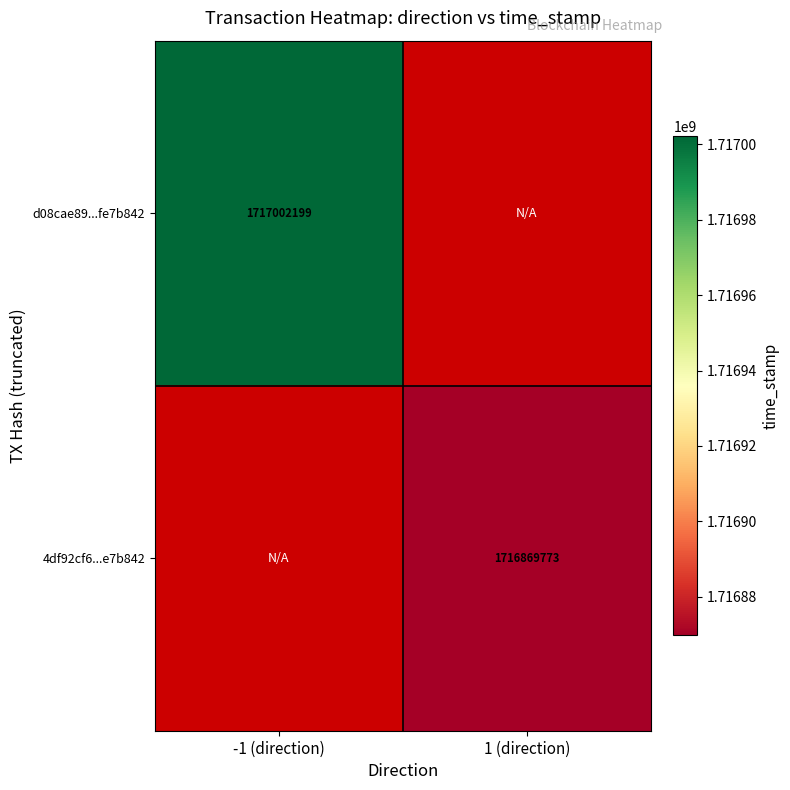

True or false: d08cae89...fe7b842 has a value of 3070539102 at -1 (direction).

False